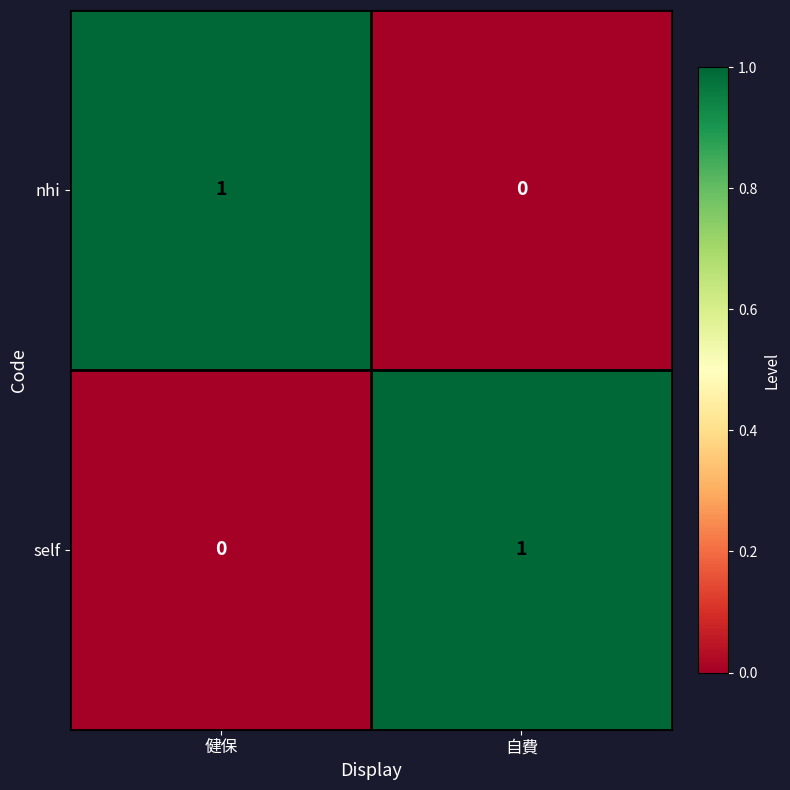

Reading left to right, extract all data points from this chart.

nhi: 健保=1	自費=0
self: 健保=0	自費=1